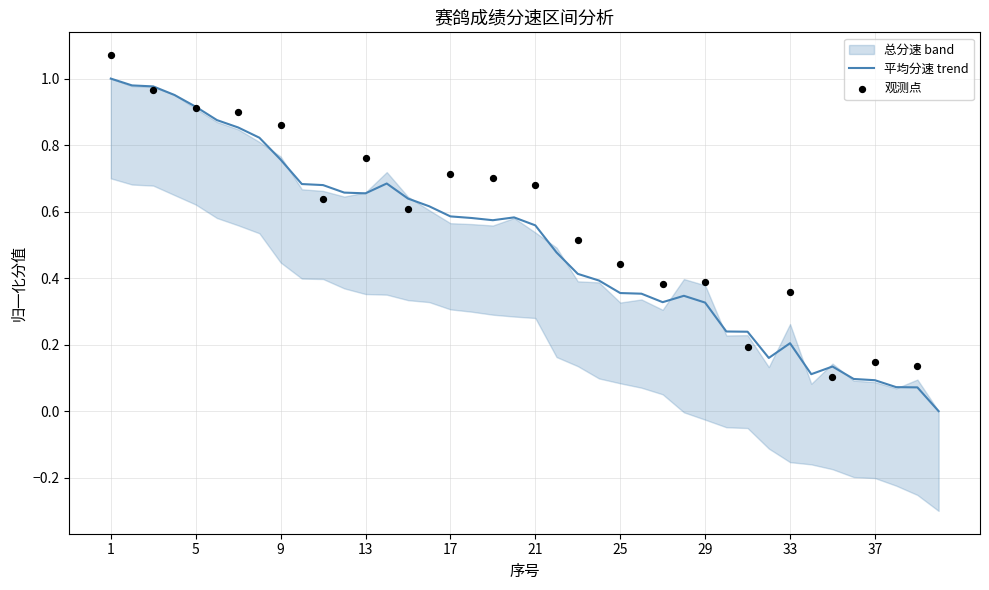

What is the change in value from 24 to 40?

-0.4